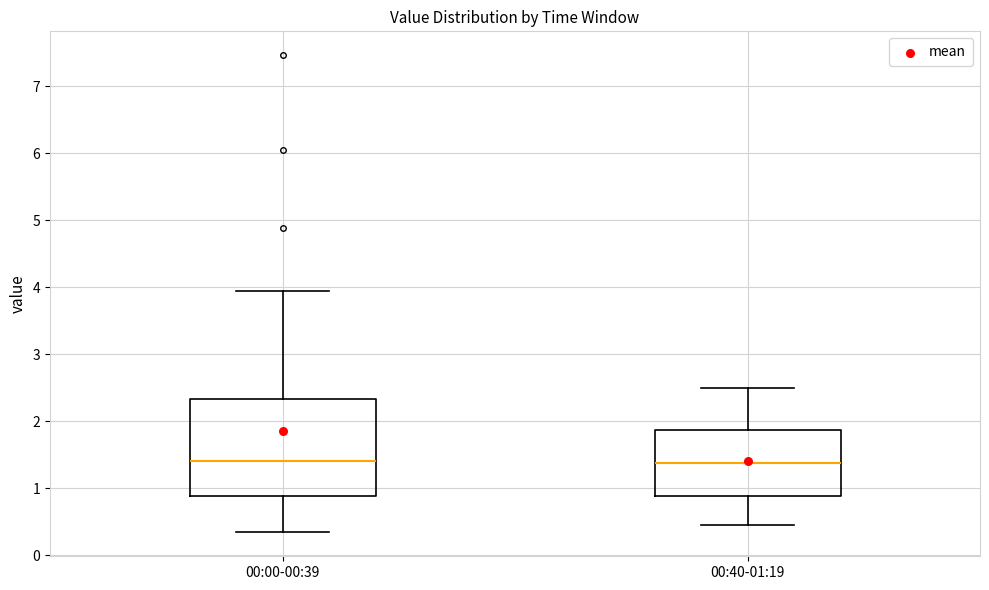

Reading left to right, transcribe this box plot: for each box, give where its median line is, the range the box spans, and where its two whiskers end, as read against the y-axis. The values are not printed on the chart, so give them approximately, as read against the axis.

00:00-00:39: median 1.4, box 0.9 to 2.3, whiskers 0.3 to 3.9
00:40-01:19: median 1.4, box 0.9 to 1.9, whiskers 0.5 to 2.5